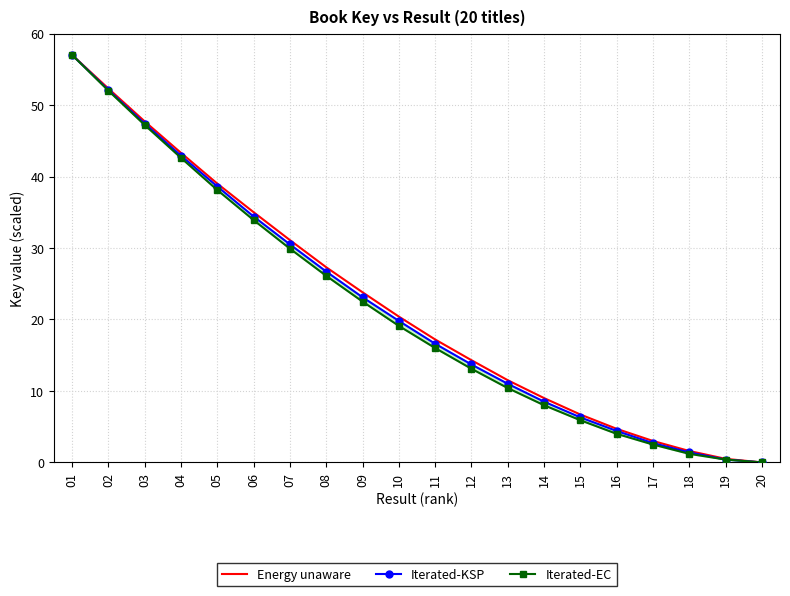

Between 02 and 06, which is larger?

02